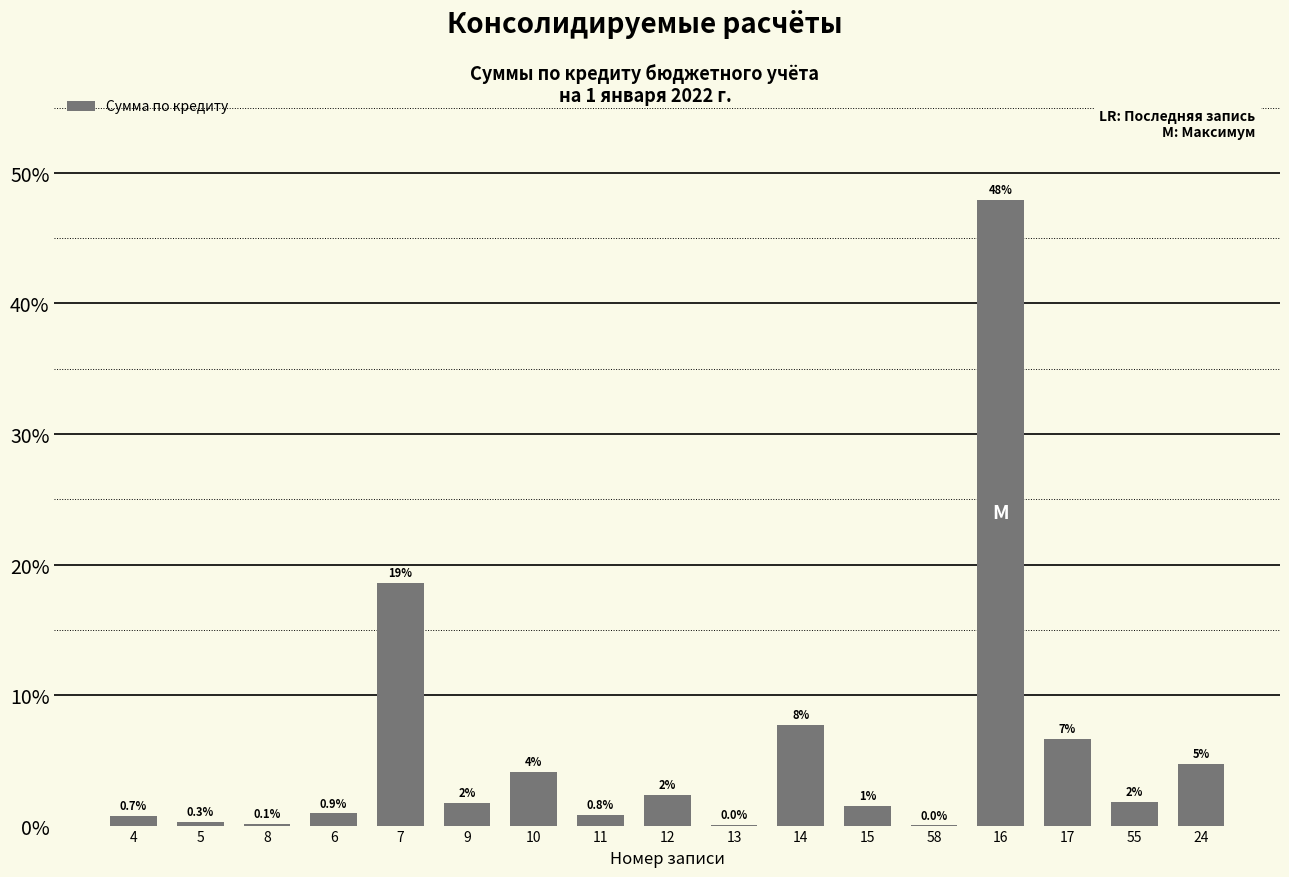

Rank the categories by value from lowest to highest.

58, 13, 8, 5, 4, 11, 6, 15, 9, 55, 12, 10, 24, 17, 14, 7, 16